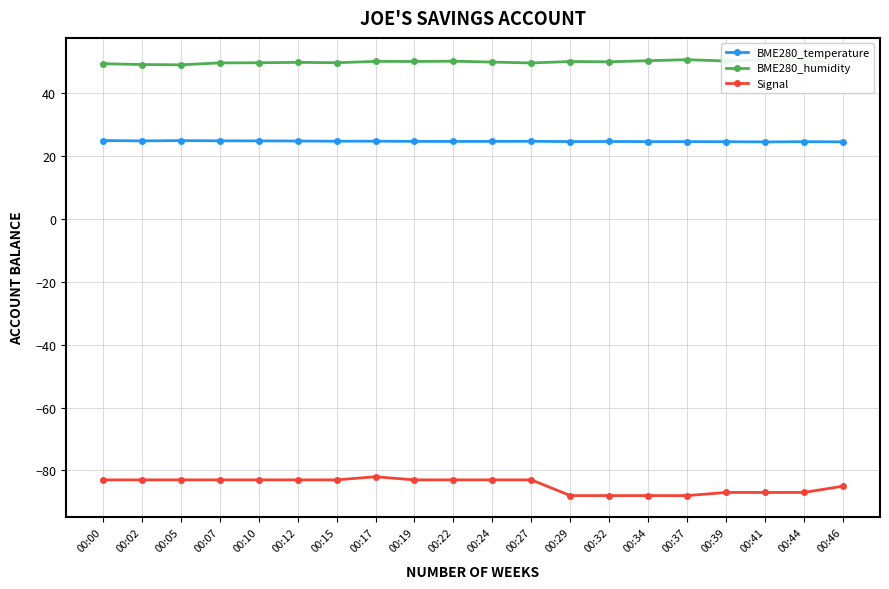

What is the lowest value of the BME280_humidity series?

49.1